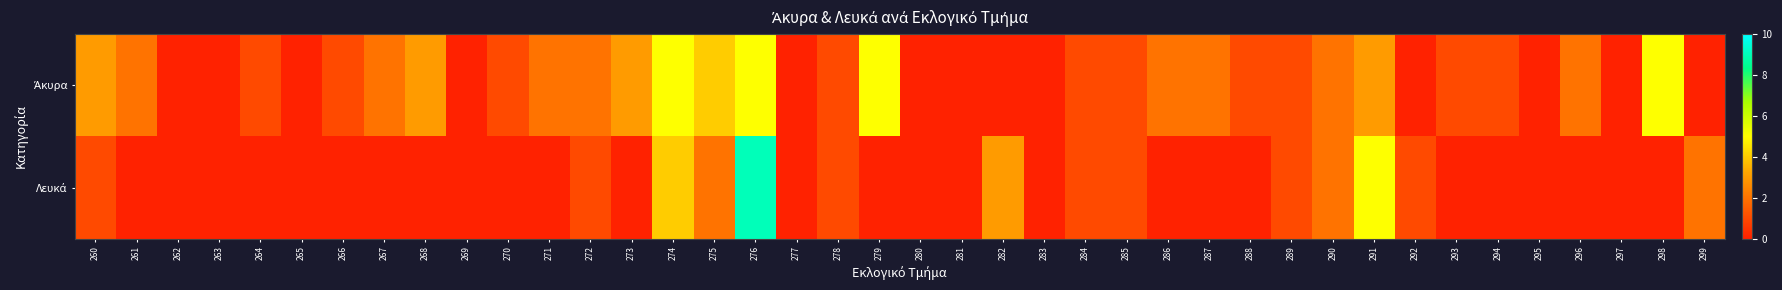

Which series has the largest total across all categories?

Άκυρα